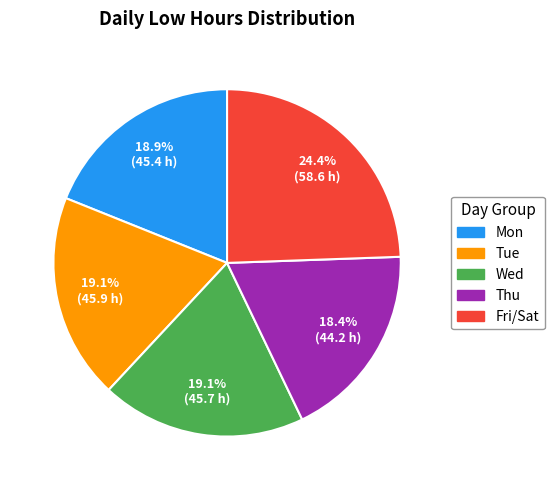

Does any single category account for the majority?

No